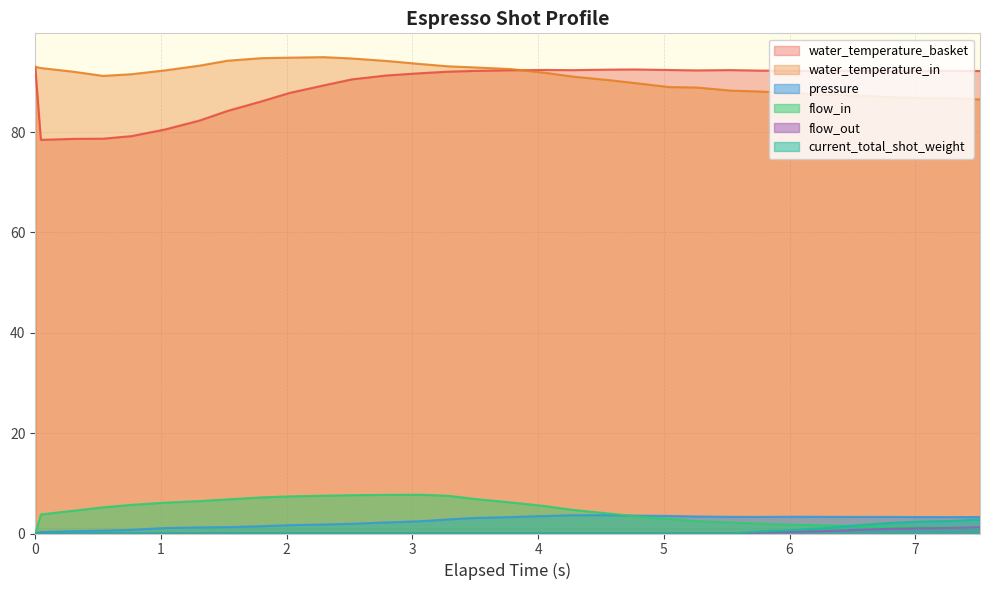

Reading left to right, list all the values displayed in this chart.

water_temperature_basket: 93.0	78.4	78.6	78.7	79.2	80.5	82.3	84.2	86.1	87.8	89.3	90.5	91.3	91.7	92.0	92.2	92.3	92.4	92.3	92.4	92.5	92.4	92.3	92.3	92.2	92.2	92.2	92.2	92.2	92.2	92.2	92.2
water_temperature_in: 93.0	92.8	92.0	91.2	91.5	92.3	93.2	94.2	94.7	94.8	94.9	94.7	94.2	93.6	93.1	92.9	92.5	91.8	91.0	90.4	89.8	89.0	88.9	88.2	88.1	87.7	87.4	87.3	87.0	86.7	86.7	86.5
pressure: 0.0	0.3	0.5	0.6	0.7	1.1	1.2	1.3	1.4	1.7	1.8	1.9	2.2	2.4	2.8	3.1	3.3	3.5	3.6	3.6	3.6	3.5	3.4	3.3	3.3	3.3	3.3	3.3	3.3	3.3	3.3	3.3
flow_in: 0.0	3.8	4.6	5.2	5.7	6.2	6.5	6.8	7.2	7.4	7.5	7.6	7.7	7.7	7.5	6.8	6.2	5.5	4.7	4.0	3.4	2.9	2.5	2.2	2.0	1.8	1.6	1.5	1.4	1.3	1.2	1.2
flow_out: 0.0	0.0	0.0	0.0	0.0	0.0	0.0	0.0	0.0	0.0	0.0	0.0	0.0	0.0	0.0	0.0	0.0	0.0	0.0	0.0	0.0	0.0	0.0	0.0	0.2	0.3	0.5	0.7	0.9	1.1	1.1	1.2
current_total_shot_weight: 0.0	0.0	0.0	0.0	0.0	0.0	0.0	0.0	0.0	0.0	0.0	0.0	0.0	0.0	0.0	0.0	0.0	0.0	0.0	0.0	0.0	0.0	0.0	0.0	0.4	0.7	1.1	1.6	2.1	2.4	2.5	2.8